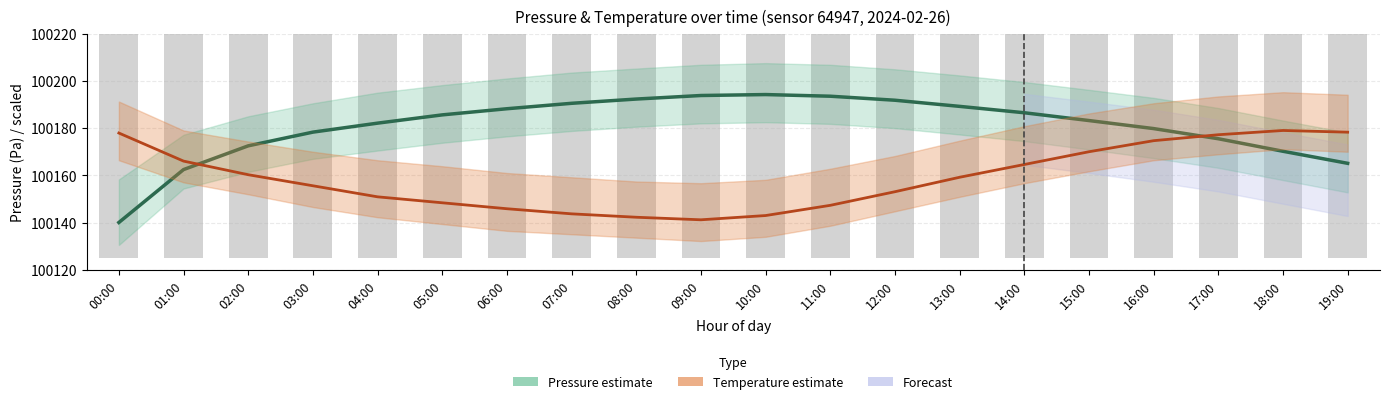

What is the difference between the second highest and second lowest values in the Pressure (mean) series?

31.4